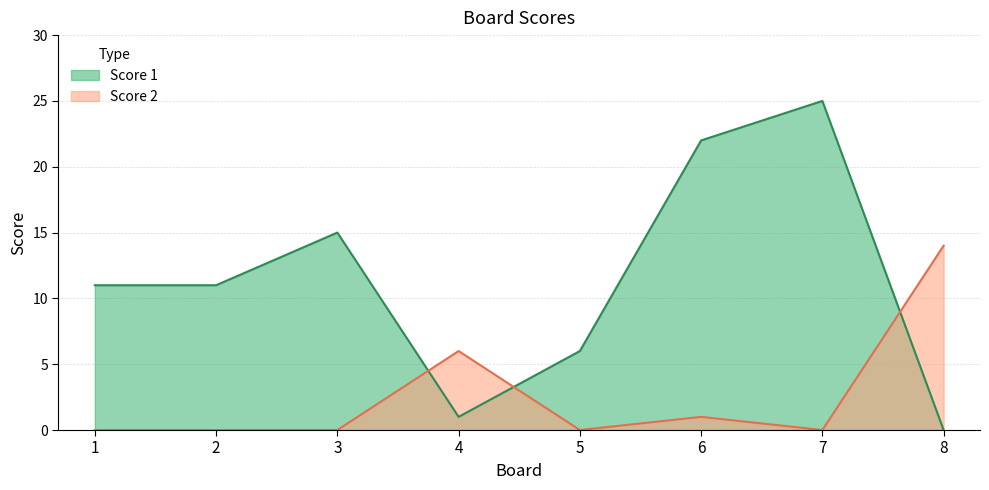

What is the sum of the Score 2 values at 1 and 8?

14